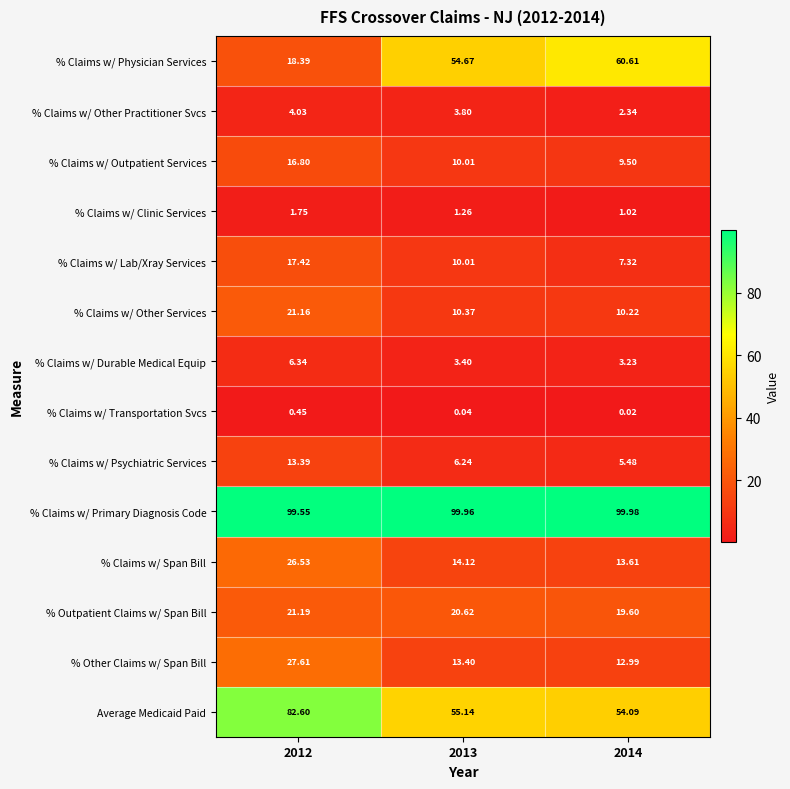

At 2012, list the series in order from smallest to largest.

% Claims w/ Transportation Svcs, % Claims w/ Clinic Services, % Claims w/ Other Practitioner Svcs, % Claims w/ Durable Medical Equip, % Claims w/ Psychiatric Services, % Claims w/ Outpatient Services, % Claims w/ Lab/Xray Services, % Claims w/ Physician Services, % Claims w/ Other Services, % Outpatient Claims w/ Span Bill, % Claims w/ Span Bill, % Other Claims w/ Span Bill, Average Medicaid Paid, % Claims w/ Primary Diagnosis Code